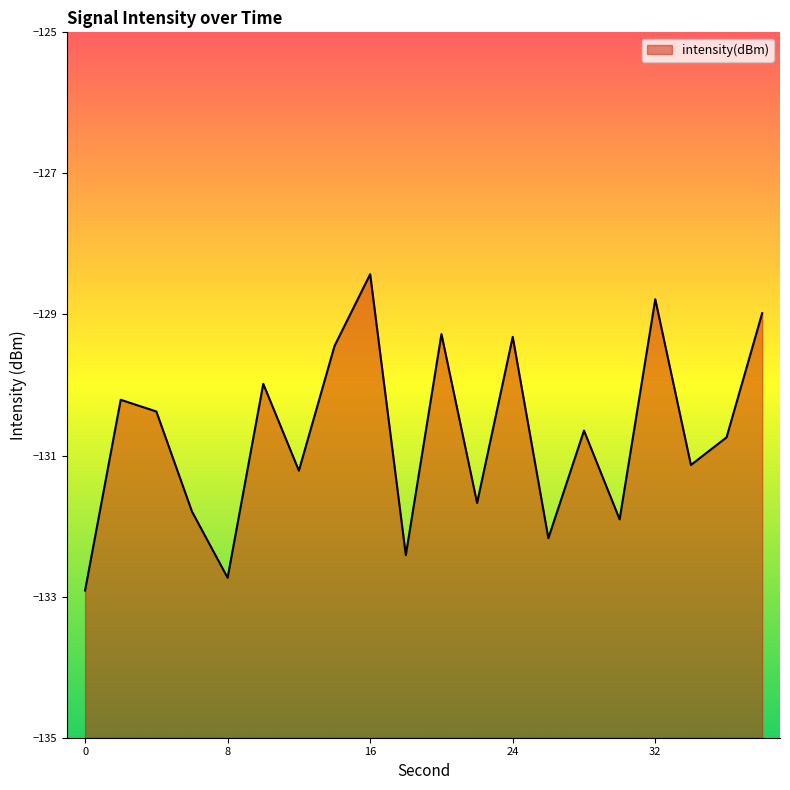

How many points are lower than both their immediate neighbors (excluding endpoints)?

7